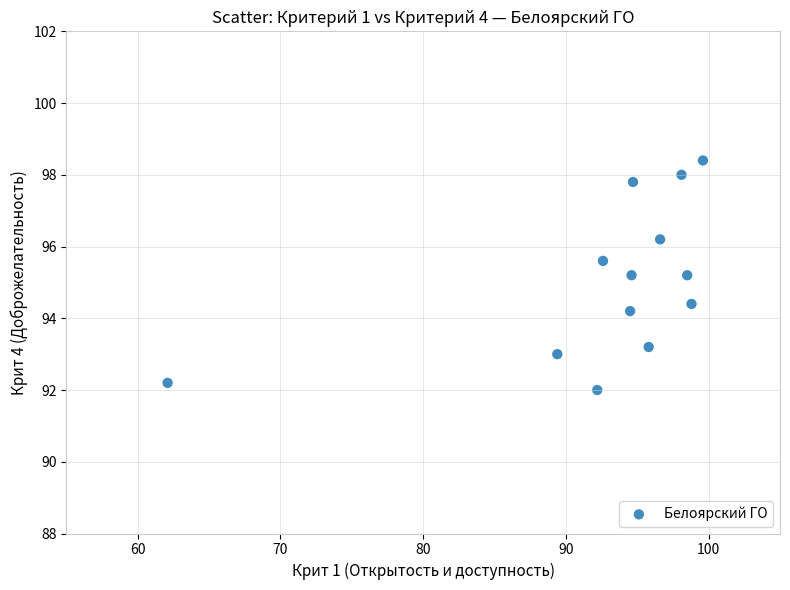

What is the range of Y values (max minus min)?

6.4